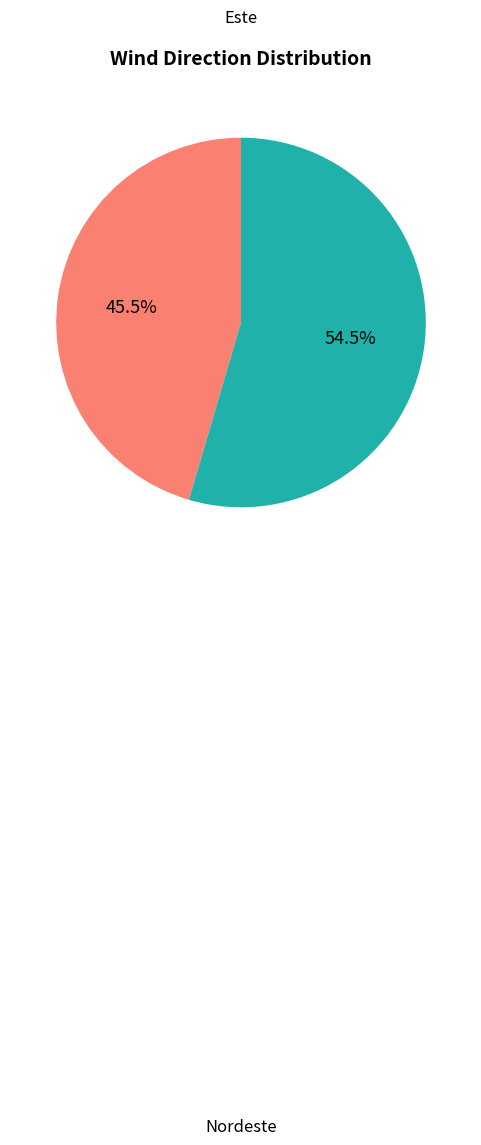

Does any single category account for the majority?

Yes